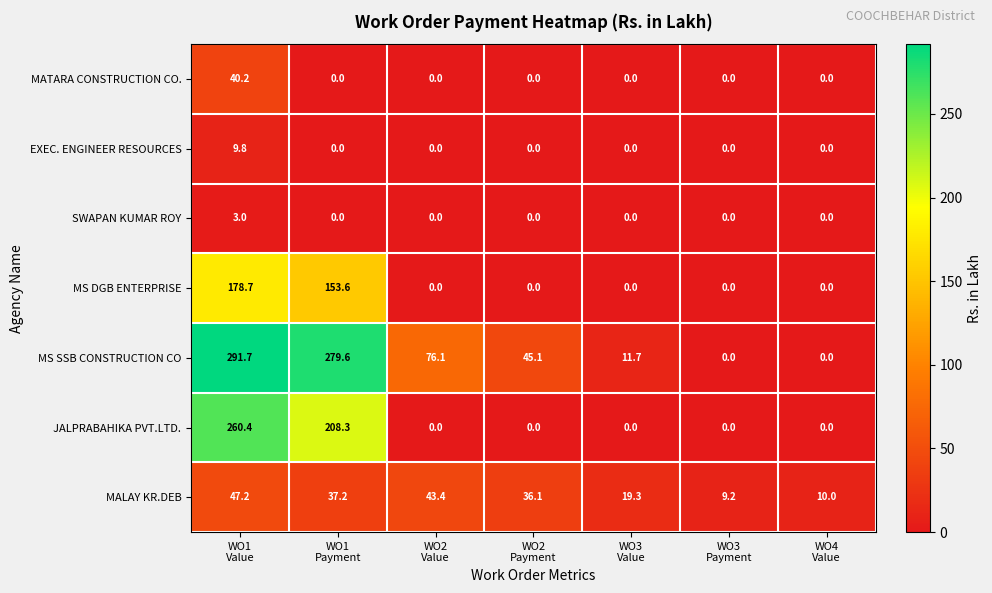

List the series in order of their peak value, highest first.

MS SSB CONSTRUCTION CO, JALPRABAHIKA PVT.LTD., MS DGB ENTERPRISE, MALAY KR.DEB, MATARA CONSTRUCTION CO., EXEC. ENGINEER RESOURCES, SWAPAN KUMAR ROY